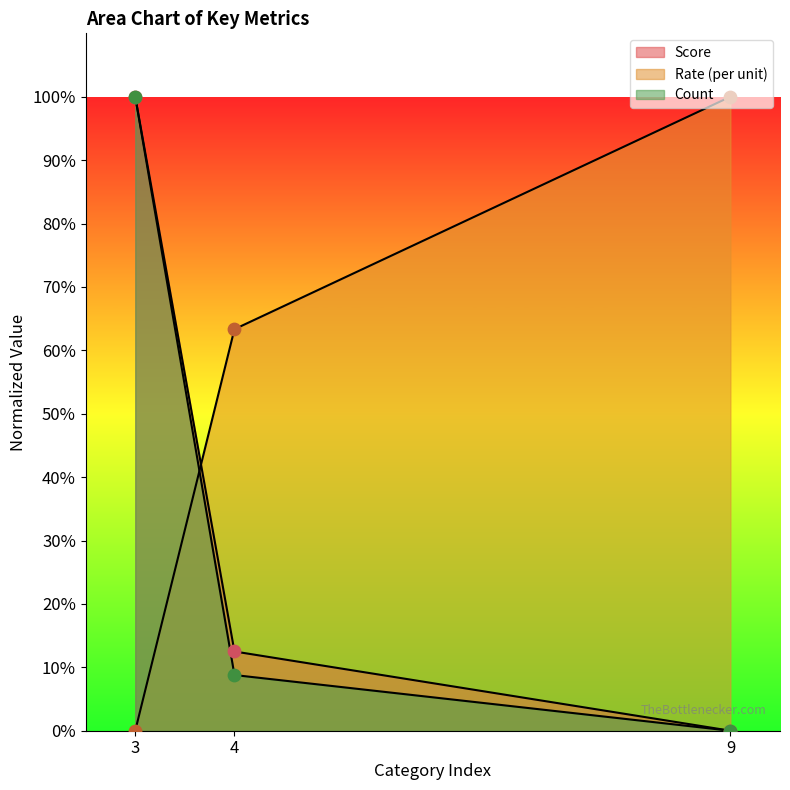

What is the total value across all series at 4?

84.6